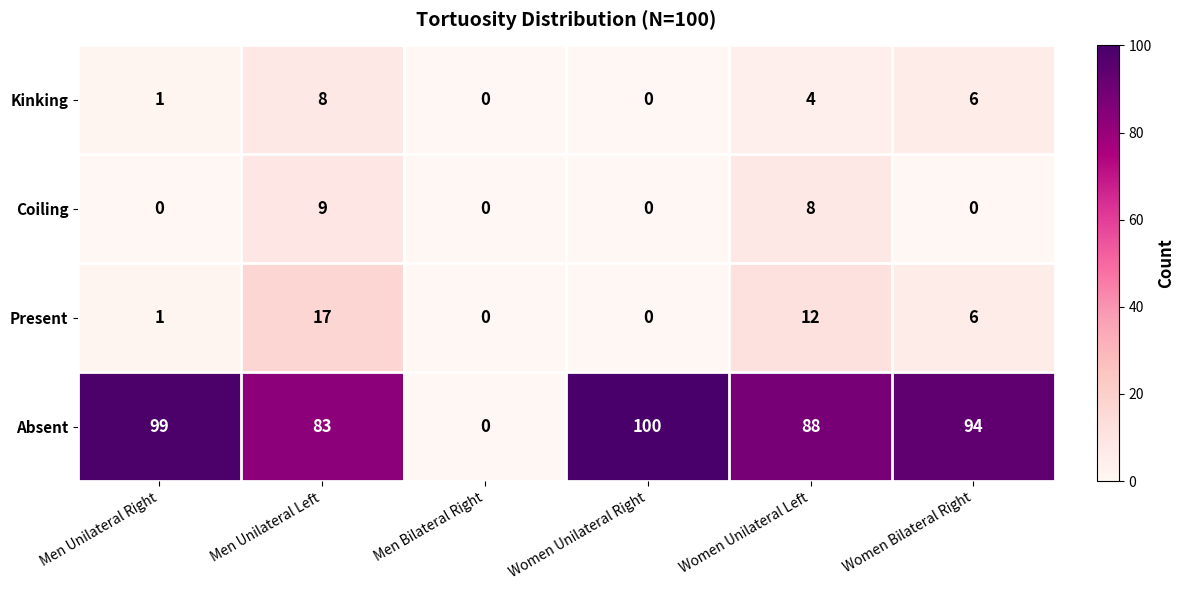

Which series has the largest total across all categories?

Absent